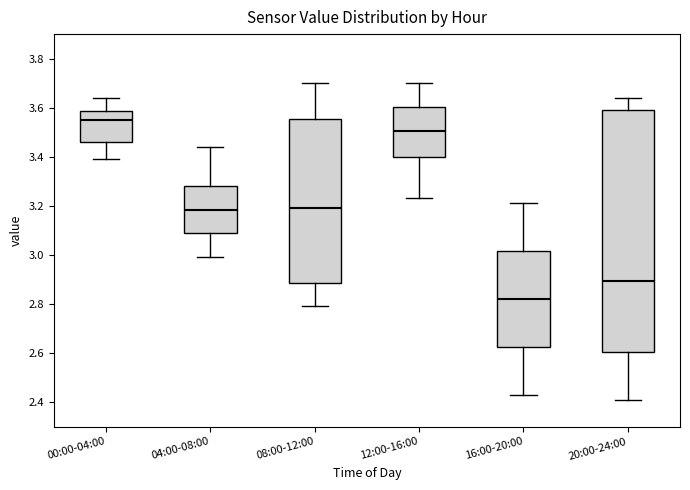

Reading left to right, read every box against the y-axis: the position of its median line, the range the box covers, and the ends of its whiskers. The values are not printed on the chart, so give them approximately, as read against the axis.

00:00-04:00: median 3.56, box 3.46 to 3.58, whiskers 3.40 to 3.64
04:00-08:00: median 3.18, box 3.08 to 3.28, whiskers 3.00 to 3.44
08:00-12:00: median 3.20, box 2.88 to 3.56, whiskers 2.80 to 3.70
12:00-16:00: median 3.50, box 3.40 to 3.60, whiskers 3.24 to 3.70
16:00-20:00: median 2.82, box 2.62 to 3.02, whiskers 2.44 to 3.22
20:00-24:00: median 2.90, box 2.60 to 3.60, whiskers 2.42 to 3.64